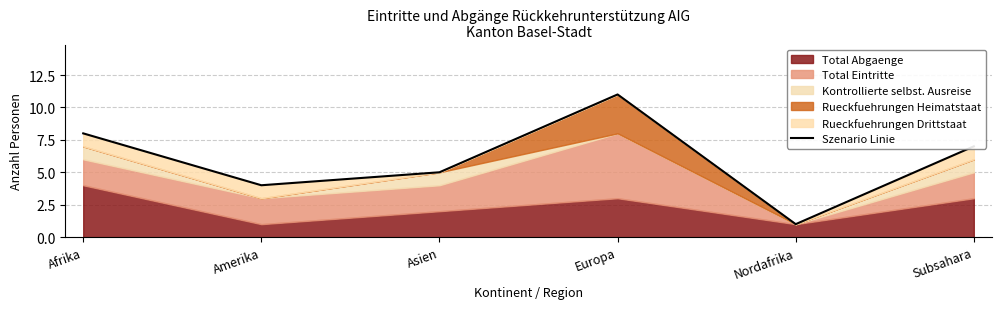

Between Afrika and Amerika, which is larger?

Afrika